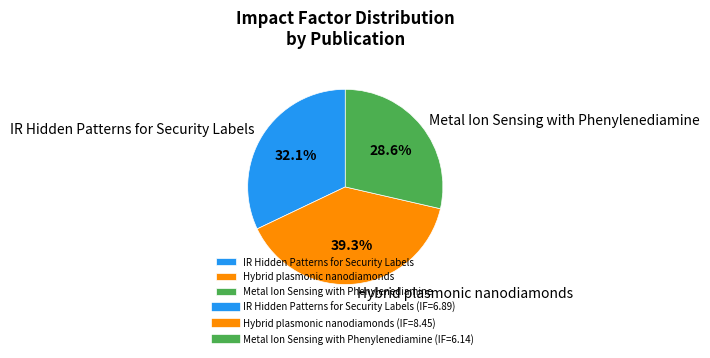

Rank the categories by value from lowest to highest.

Metal Ion Sensing with Phenylenediamine, IR Hidden Patterns for Security Labels, Hybrid plasmonic nanodiamonds